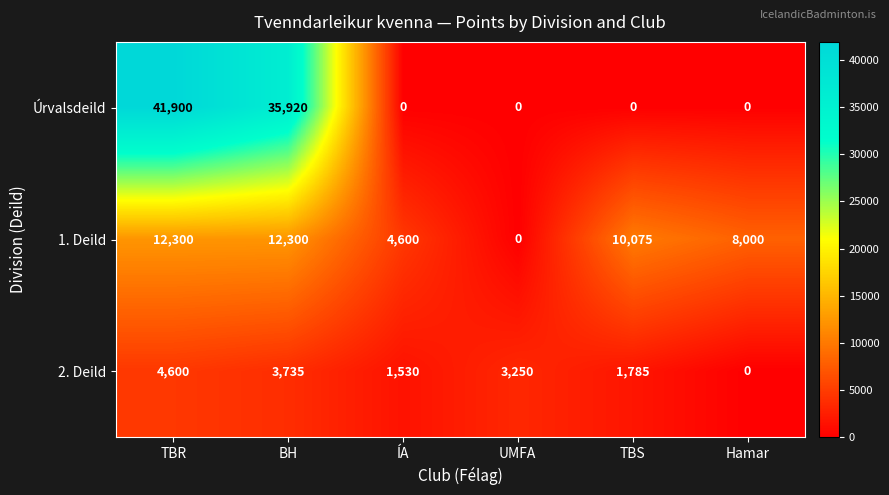

What is the difference between the second highest and minimum values in the 1. Deild series?

12300